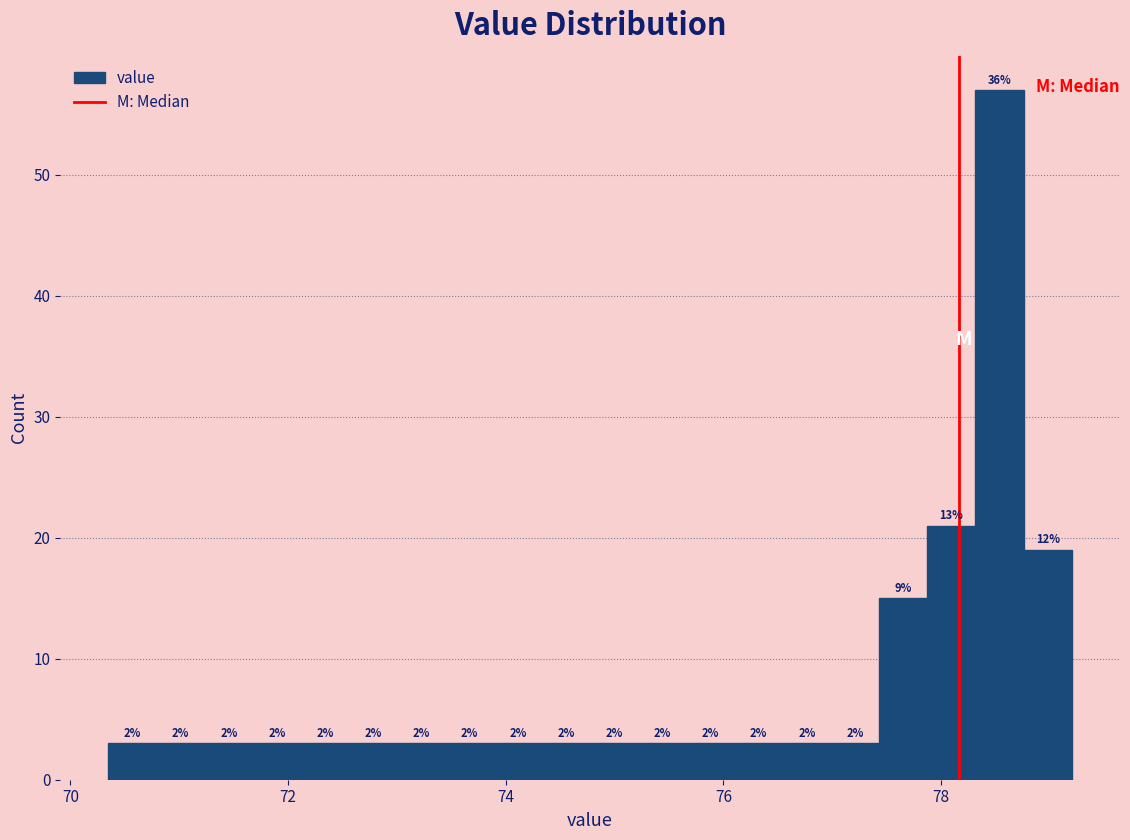

Read against the x-axis, roughly where is the centre of the tallest bar?

78.6